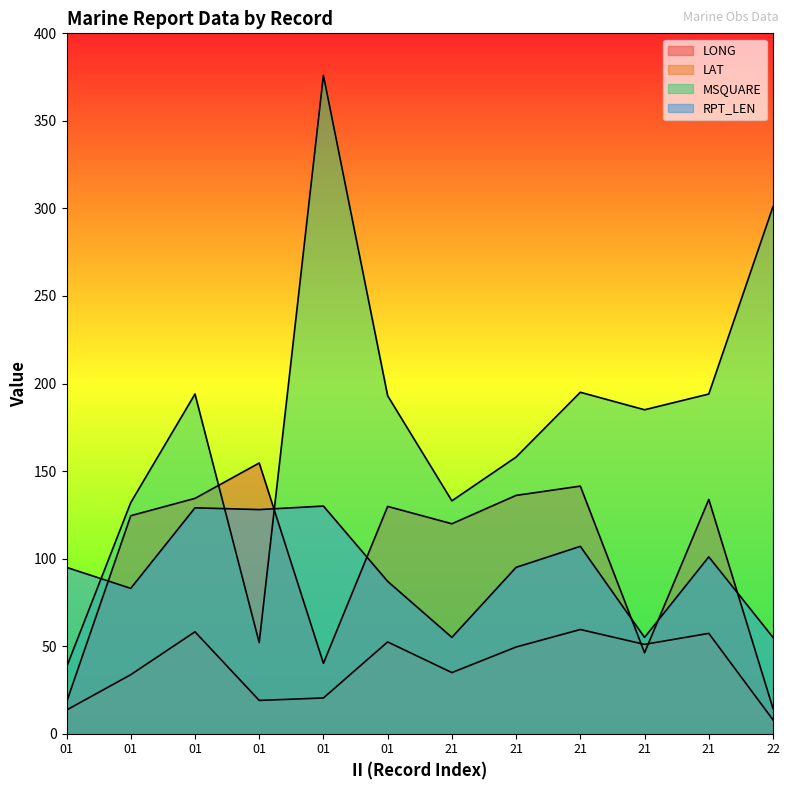

Which series changed the most between 01 and 01?

MSQUARE